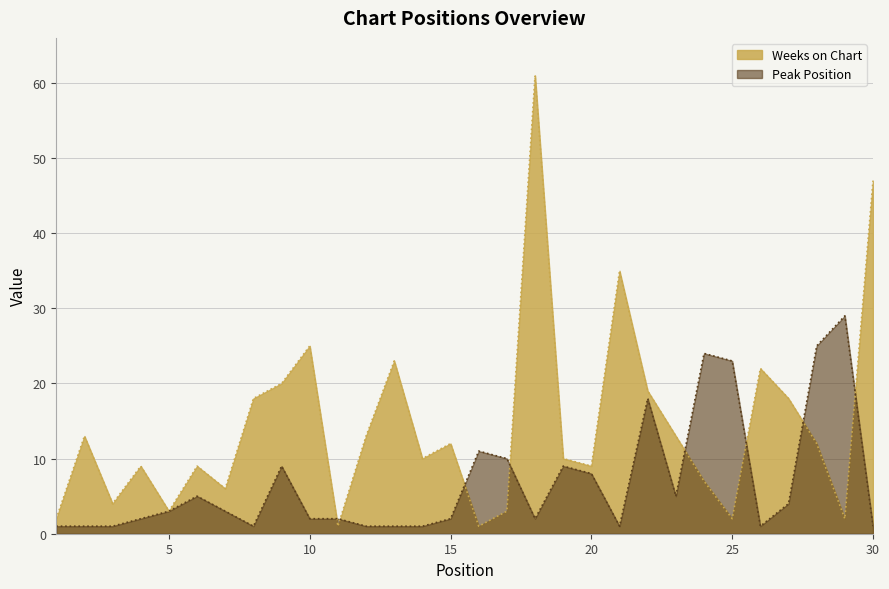

Does the chart display data point markers on the line(s)?

No